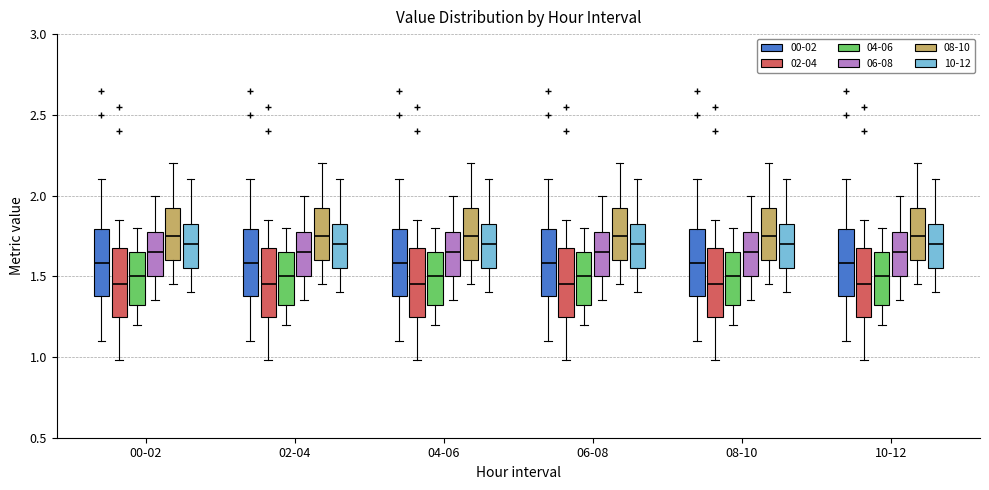

Reading left to right, read every box against the y-axis: the position of its median line, the range the box covers, and the ends of its whiskers. The values are not printed on the chart, so give them approximately, as read against the axis.

00-02 (00-02): median 1.60, box 1.40 to 1.80, whiskers 1.10 to 2.10
00-02 (02-04): median 1.45, box 1.25 to 1.70, whiskers 1.00 to 1.85
00-02 (04-06): median 1.50, box 1.35 to 1.65, whiskers 1.20 to 1.80
00-02 (06-08): median 1.65, box 1.50 to 1.80, whiskers 1.35 to 2.00
00-02 (08-10): median 1.75, box 1.60 to 1.95, whiskers 1.45 to 2.20
00-02 (10-12): median 1.70, box 1.55 to 1.85, whiskers 1.40 to 2.10
02-04 (00-02): median 1.60, box 1.40 to 1.80, whiskers 1.10 to 2.10
02-04 (02-04): median 1.45, box 1.25 to 1.70, whiskers 1.00 to 1.85
02-04 (04-06): median 1.50, box 1.35 to 1.65, whiskers 1.20 to 1.80
02-04 (06-08): median 1.65, box 1.50 to 1.80, whiskers 1.35 to 2.00
02-04 (08-10): median 1.75, box 1.60 to 1.95, whiskers 1.45 to 2.20
02-04 (10-12): median 1.70, box 1.55 to 1.85, whiskers 1.40 to 2.10
04-06 (00-02): median 1.60, box 1.40 to 1.80, whiskers 1.10 to 2.10
04-06 (02-04): median 1.45, box 1.25 to 1.70, whiskers 1.00 to 1.85
04-06 (04-06): median 1.50, box 1.35 to 1.65, whiskers 1.20 to 1.80
04-06 (06-08): median 1.65, box 1.50 to 1.80, whiskers 1.35 to 2.00
04-06 (08-10): median 1.75, box 1.60 to 1.95, whiskers 1.45 to 2.20
04-06 (10-12): median 1.70, box 1.55 to 1.85, whiskers 1.40 to 2.10
06-08 (00-02): median 1.60, box 1.40 to 1.80, whiskers 1.10 to 2.10
06-08 (02-04): median 1.45, box 1.25 to 1.70, whiskers 1.00 to 1.85
06-08 (04-06): median 1.50, box 1.35 to 1.65, whiskers 1.20 to 1.80
06-08 (06-08): median 1.65, box 1.50 to 1.80, whiskers 1.35 to 2.00
06-08 (08-10): median 1.75, box 1.60 to 1.95, whiskers 1.45 to 2.20
06-08 (10-12): median 1.70, box 1.55 to 1.85, whiskers 1.40 to 2.10
08-10 (00-02): median 1.60, box 1.40 to 1.80, whiskers 1.10 to 2.10
08-10 (02-04): median 1.45, box 1.25 to 1.70, whiskers 1.00 to 1.85
08-10 (04-06): median 1.50, box 1.35 to 1.65, whiskers 1.20 to 1.80
08-10 (06-08): median 1.65, box 1.50 to 1.80, whiskers 1.35 to 2.00
08-10 (08-10): median 1.75, box 1.60 to 1.95, whiskers 1.45 to 2.20
08-10 (10-12): median 1.70, box 1.55 to 1.85, whiskers 1.40 to 2.10
10-12 (00-02): median 1.60, box 1.40 to 1.80, whiskers 1.10 to 2.10
10-12 (02-04): median 1.45, box 1.25 to 1.70, whiskers 1.00 to 1.85
10-12 (04-06): median 1.50, box 1.35 to 1.65, whiskers 1.20 to 1.80
10-12 (06-08): median 1.65, box 1.50 to 1.80, whiskers 1.35 to 2.00
10-12 (08-10): median 1.75, box 1.60 to 1.95, whiskers 1.45 to 2.20
10-12 (10-12): median 1.70, box 1.55 to 1.85, whiskers 1.40 to 2.10